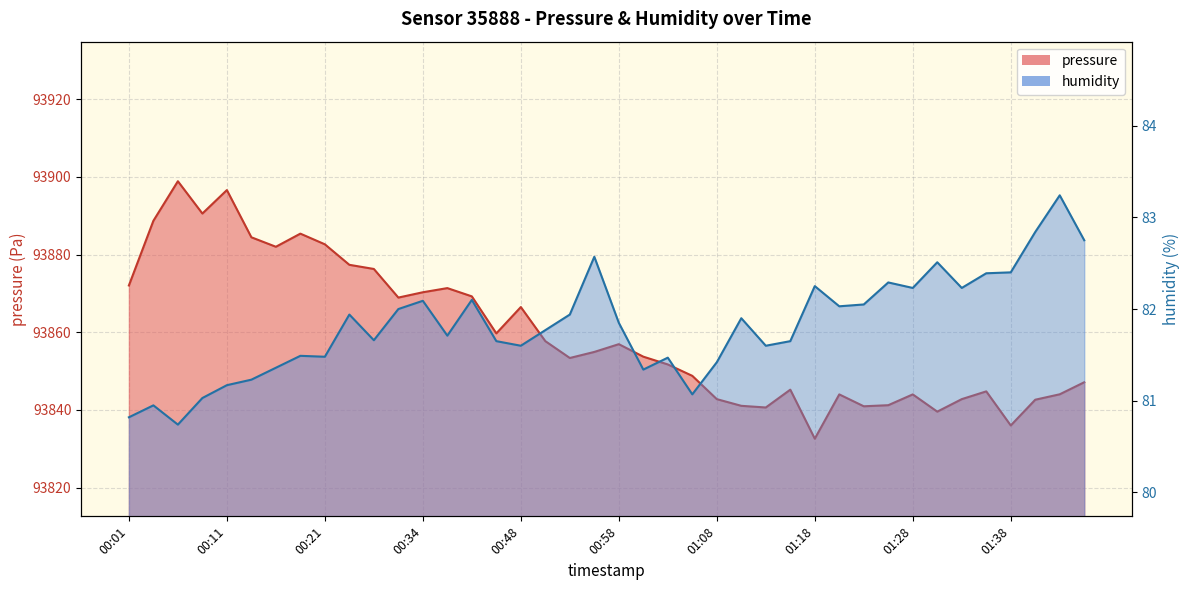

List the labels in order of humidity value, largest first.

38, 37, 39, 19, 33, 36, 35, 31, 28, 32, 34, 14, 12, 30, 29, 11, 01:38, 18, 25, 20, 17, 13, 10, 15, 27, 16, 26, 01:18, 01:28, 22, 24, 01:08, 21, 00:58, 00:48, 23, 00:34, 00:11, 00:01, 00:21